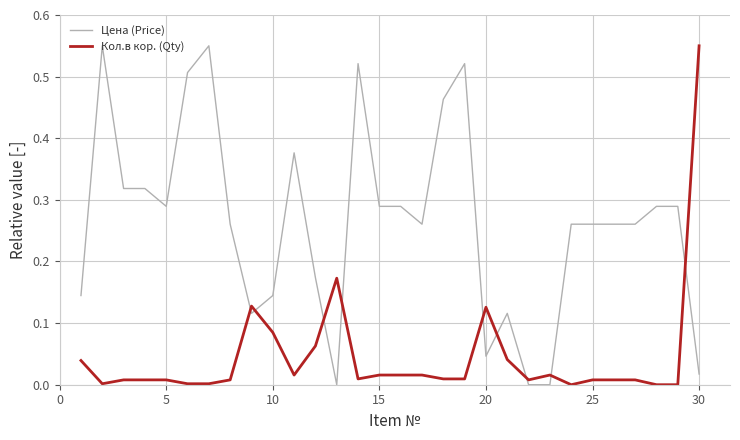

Which series ends up on top after the final intersection of Цена (Price) and Кол.в кор. (Qty)?

Кол.в кор. (Qty)